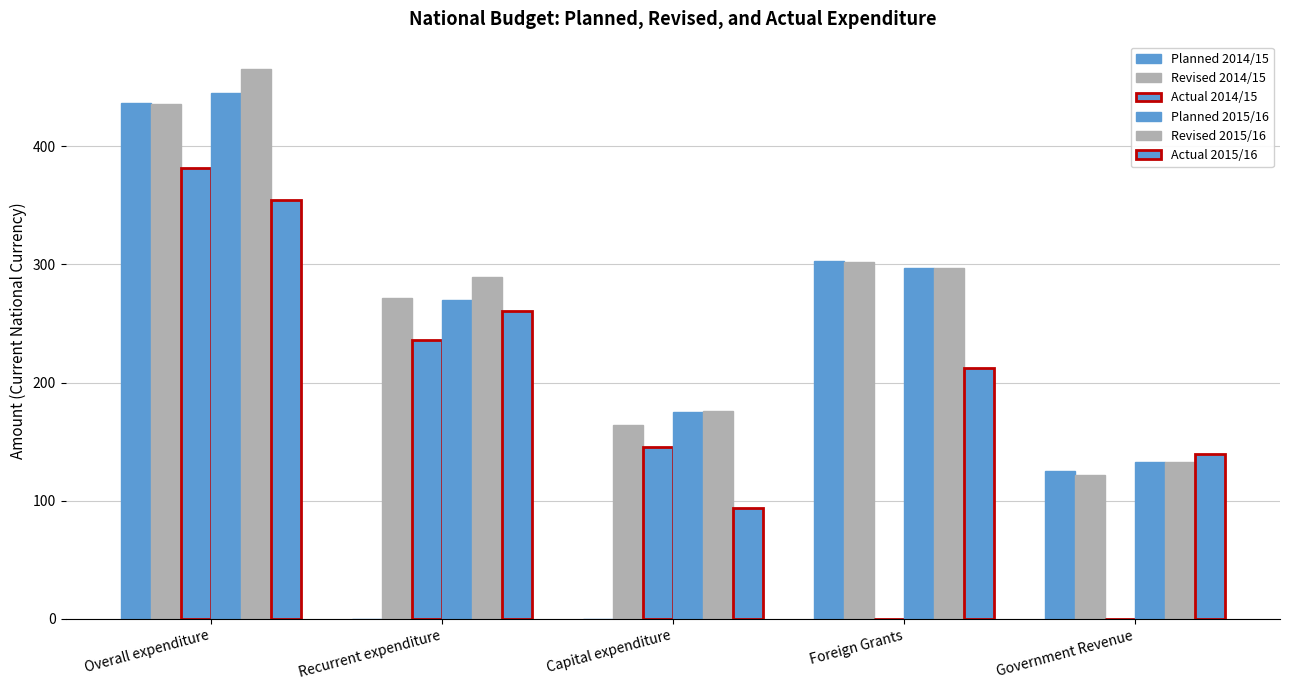

At Recurrent expenditure, list the series in order from largest to smallest.

Revised 2015/16, Revised 2014/15, Planned 2015/16, Actual 2015/16, Actual 2014/15, Planned 2014/15